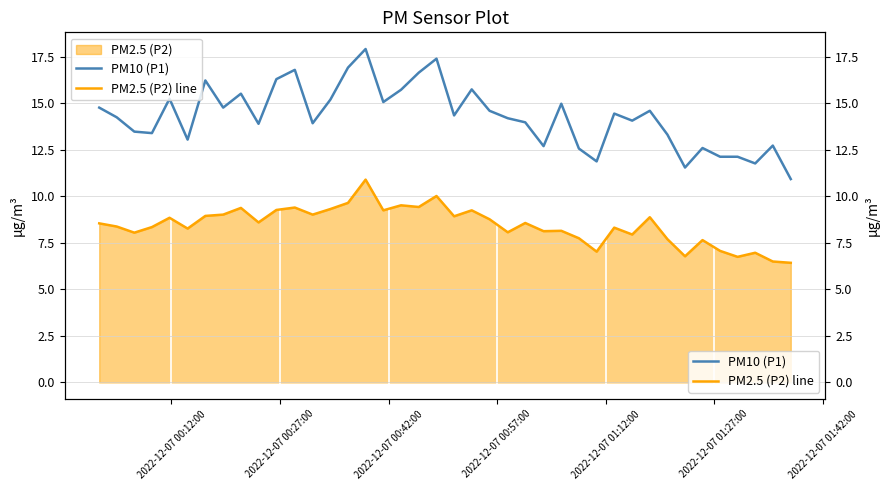

Which series has the largest range (max minus min)?

PM10 (P1)